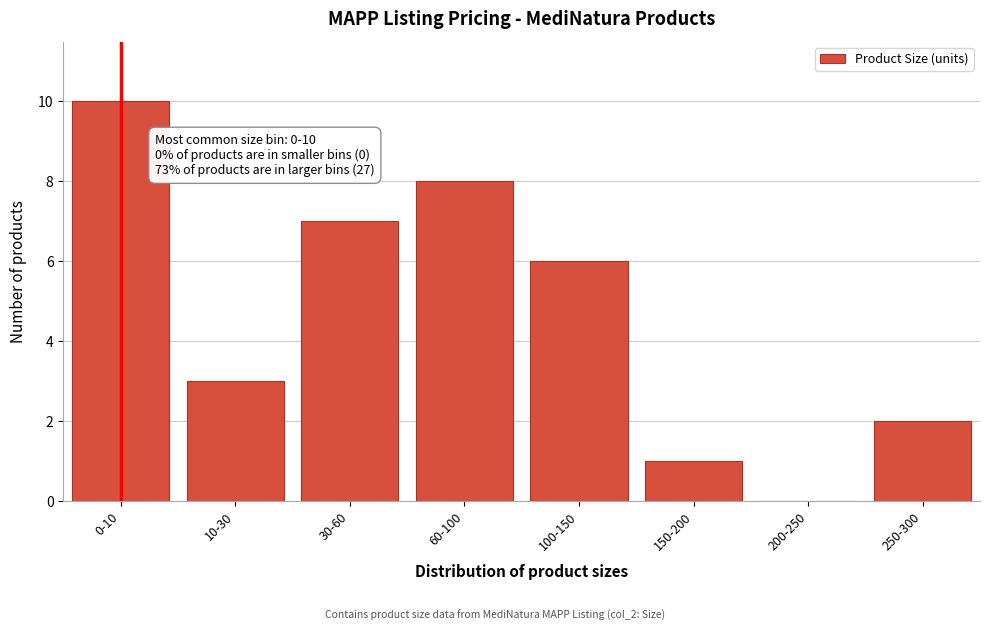

Reading left to right, transcribe all the data shown in this chart.

0-10=10	10-30=3	30-60=7	60-100=8	100-150=6	150-200=1	200-250=0	250-300=2